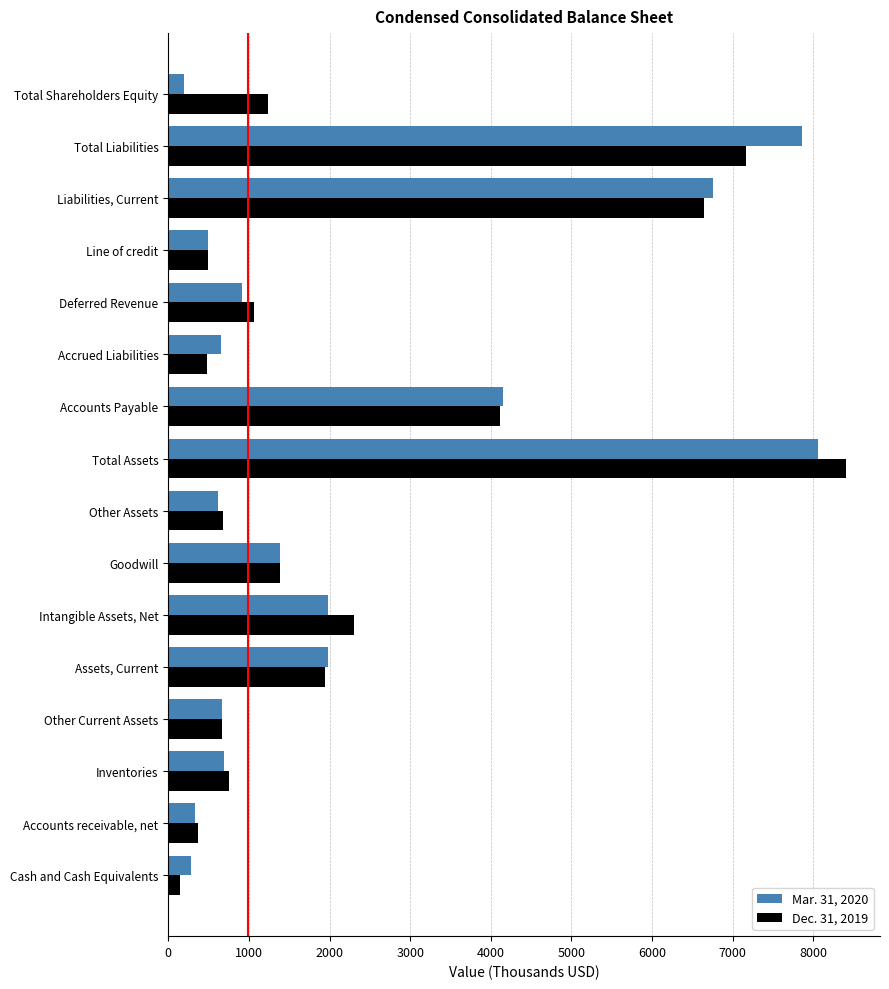

What is the total value across all series at Total Shareholders Equity?

1441